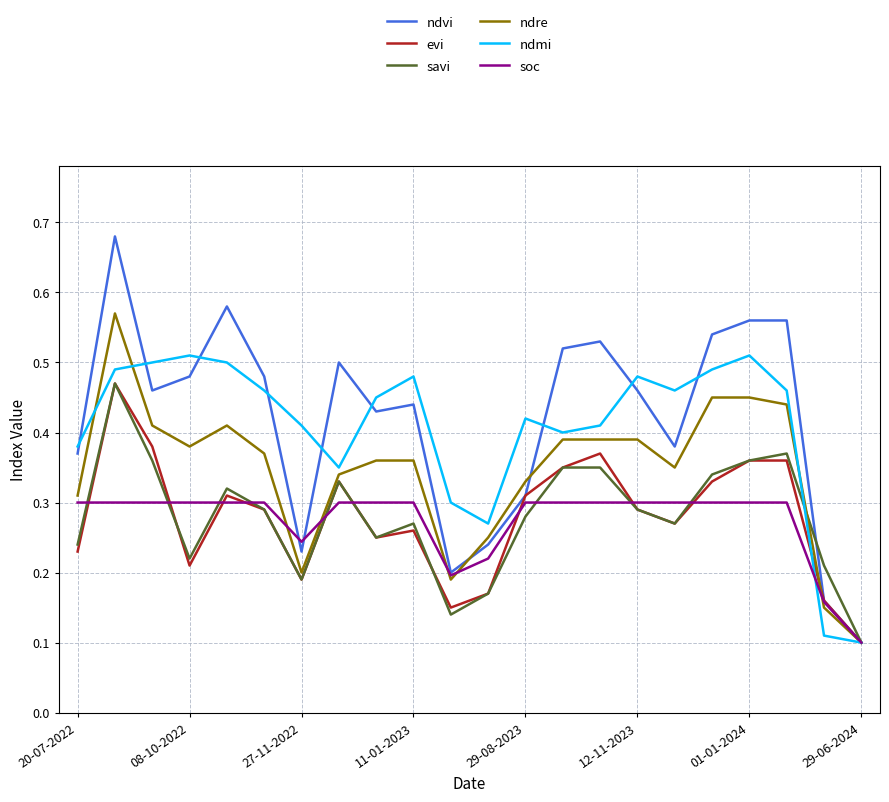

What is the sum of all ndvi values?

9.2